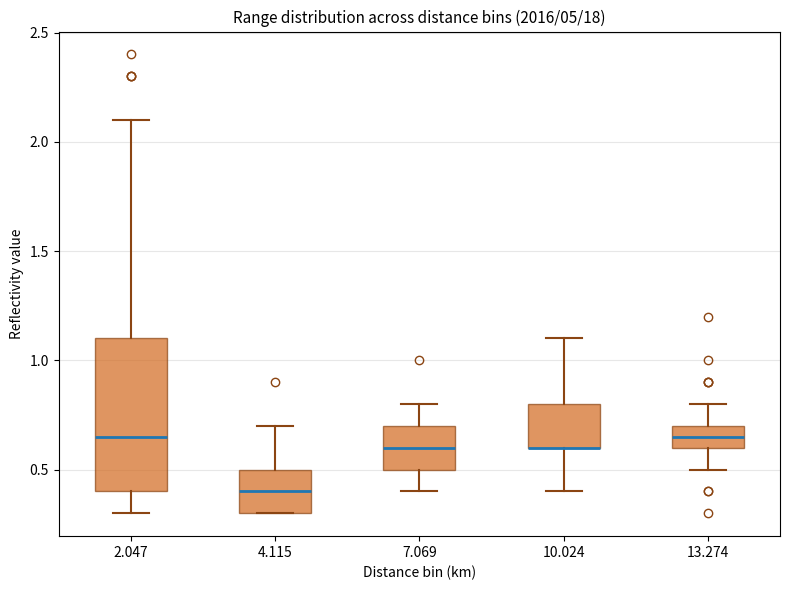

Reading left to right, transcribe this box plot: for each box, give where its median line is, the range the box spans, and where its two whiskers end, as read against the y-axis. The values are not printed on the chart, so give them approximately, as read against the axis.

2.047: median 0.65, box 0.40 to 1.10, whiskers 0.30 to 2.10
4.115: median 0.40, box 0.30 to 0.50, whiskers 0.30 to 0.70
7.069: median 0.60, box 0.50 to 0.70, whiskers 0.40 to 0.80
10.024: median 0.60 (drawn on the box's lower edge), box 0.60 to 0.80, whiskers 0.40 to 1.10
13.274: median 0.65, box 0.60 to 0.70, whiskers 0.50 to 0.80